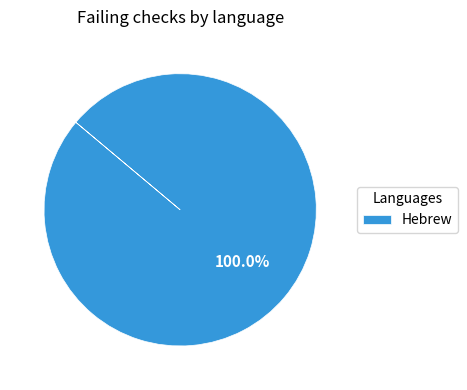

Rank the categories by value from highest to lowest.

Hebrew